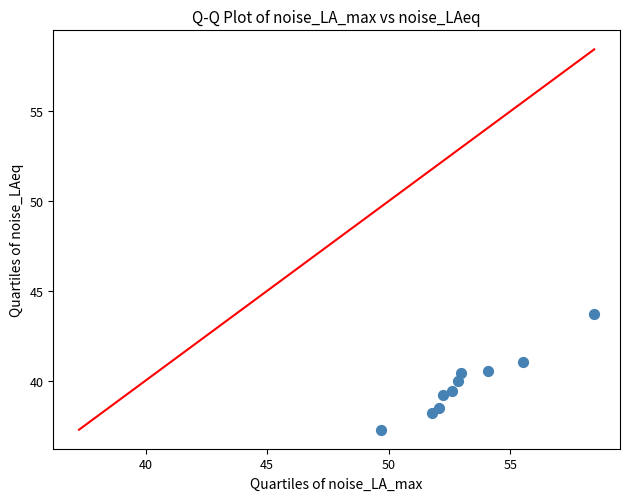

What is the range of Y values (max minus min)?

6.4